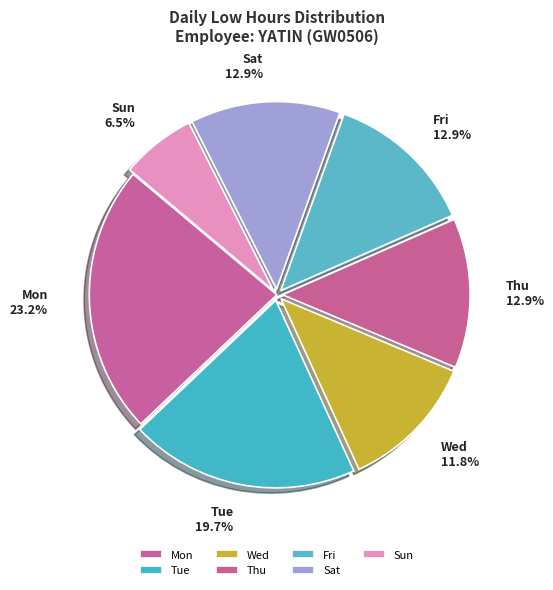

How many segments does this pie chart have?

7